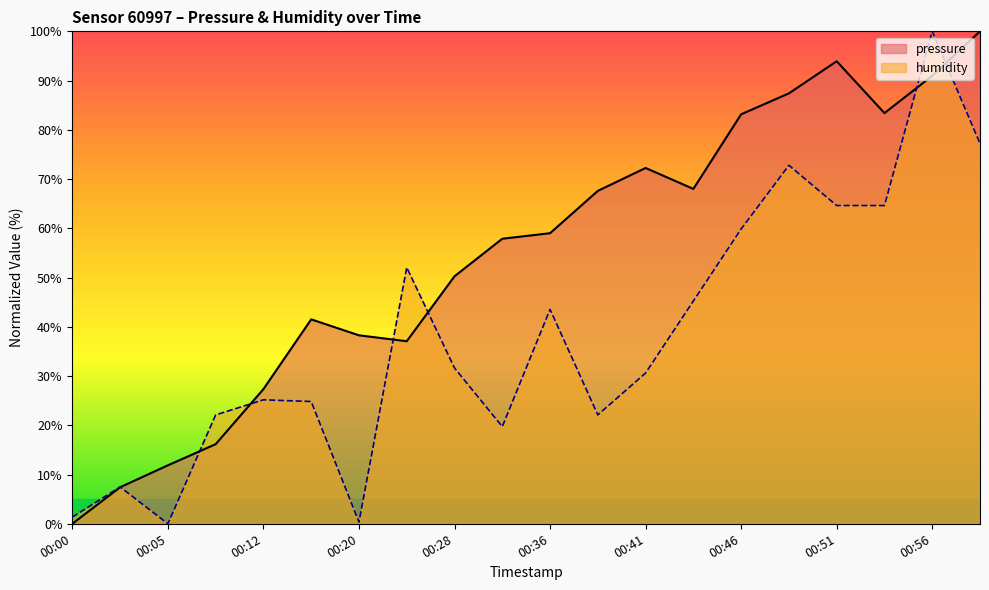

What is the average value of the pressure series?

54.7